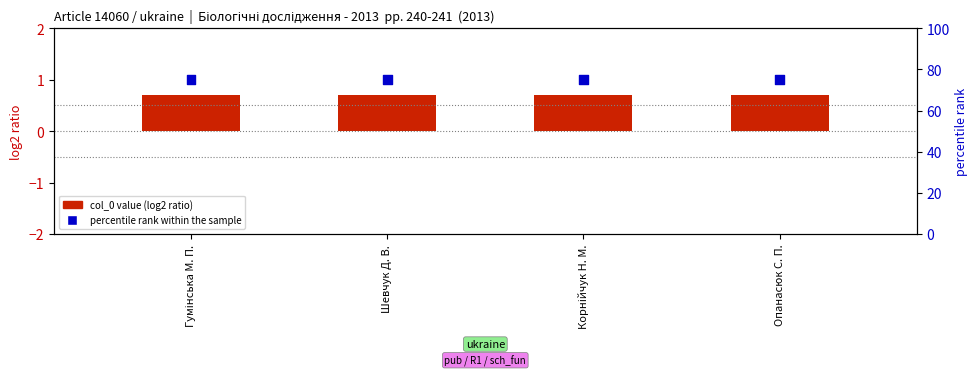

Which series contains the highest Y value?

percentile rank within the sample